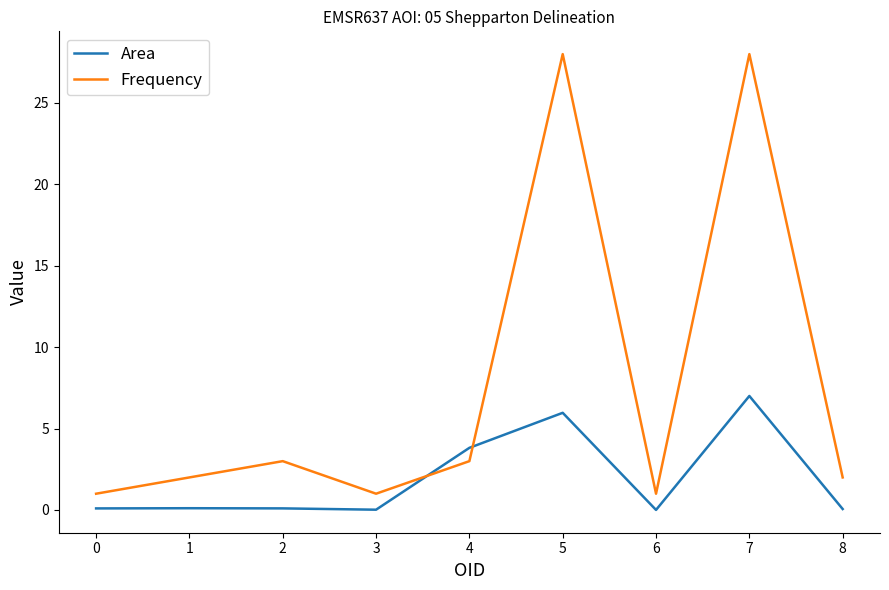

Is it true that Frequency equals 3.5 at 8?

False